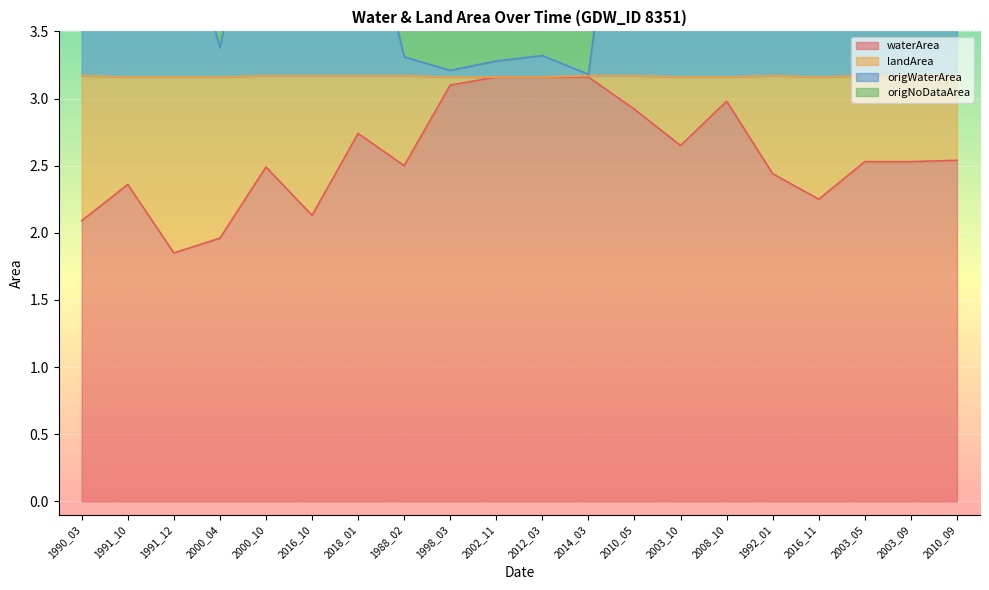

List the labels in order of origWaterArea value, largest first.

2010_05, 2010_09, 1992_01, 2003_09, 2003_10, 2000_10, 2018_01, 2016_11, 1991_12, 1990_03, 2016_10, 2003_05, 1991_10, 2008_10, 2000_04, 2012_03, 1988_02, 2002_11, 1998_03, 2014_03